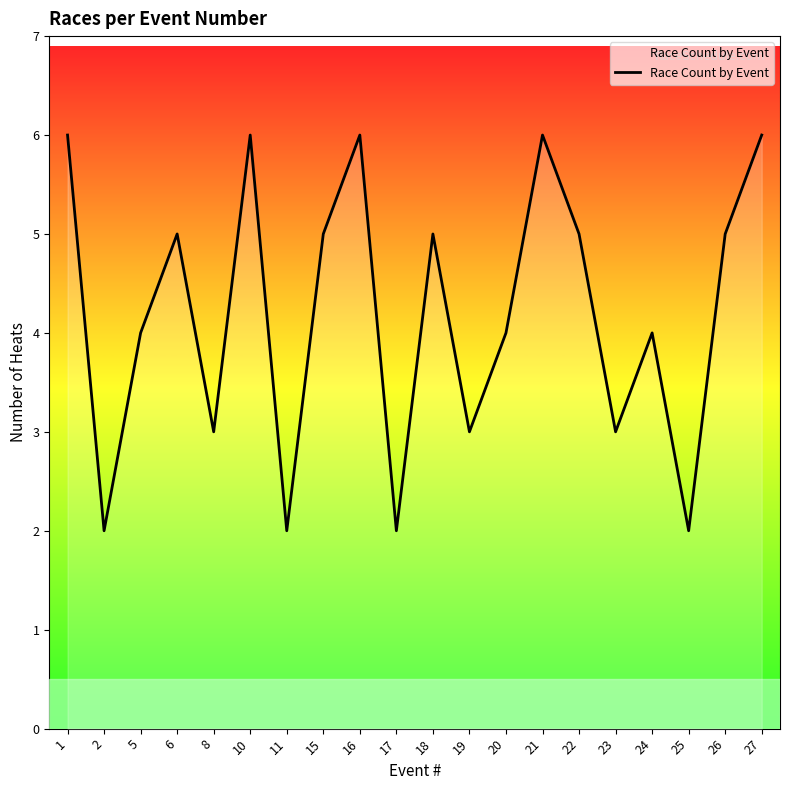

True or false: the data shows 8 at 26.

False